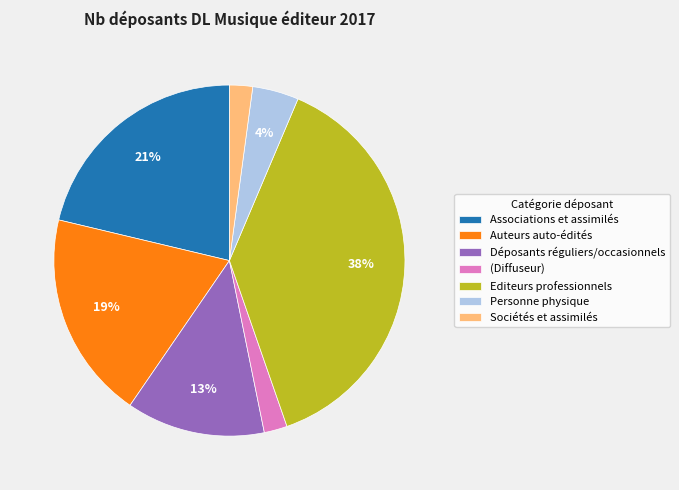

The Déposants réguliers/occasionnels slice represents 4% of the pie. True or false?

False